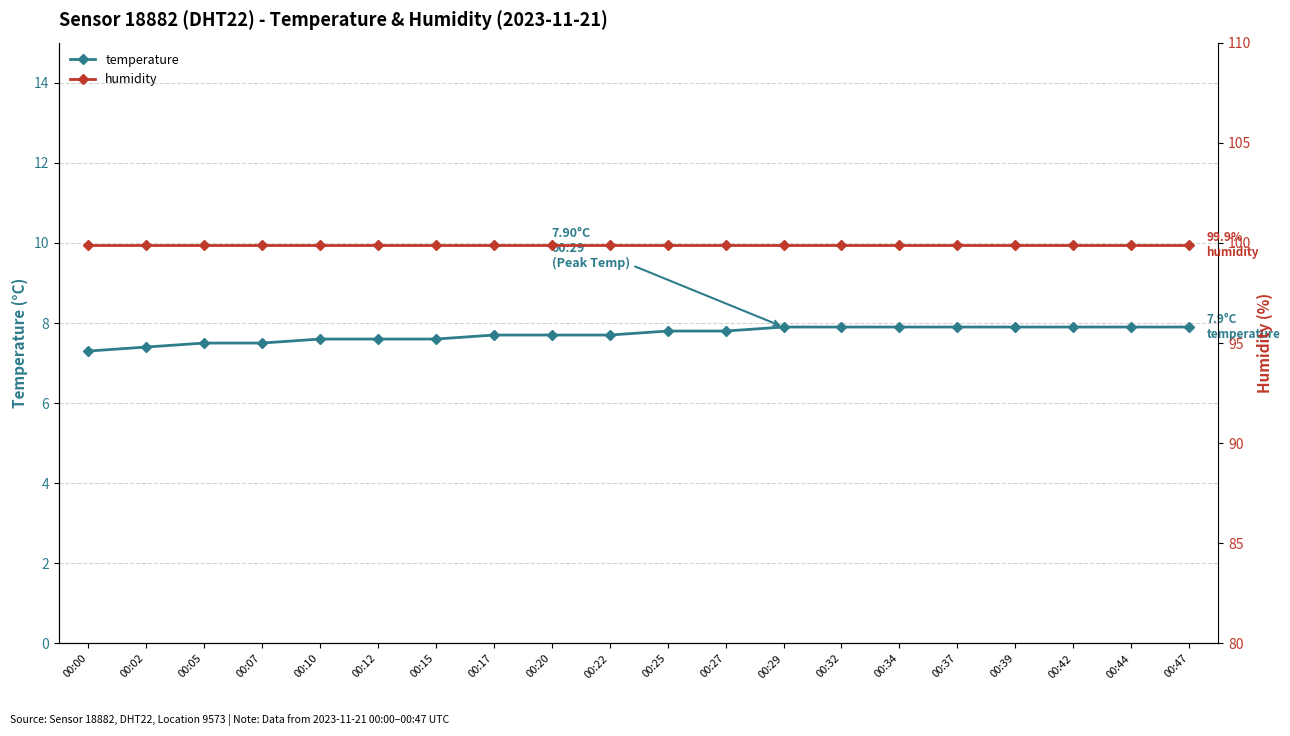

Which category has the lowest value across all series?

00:00